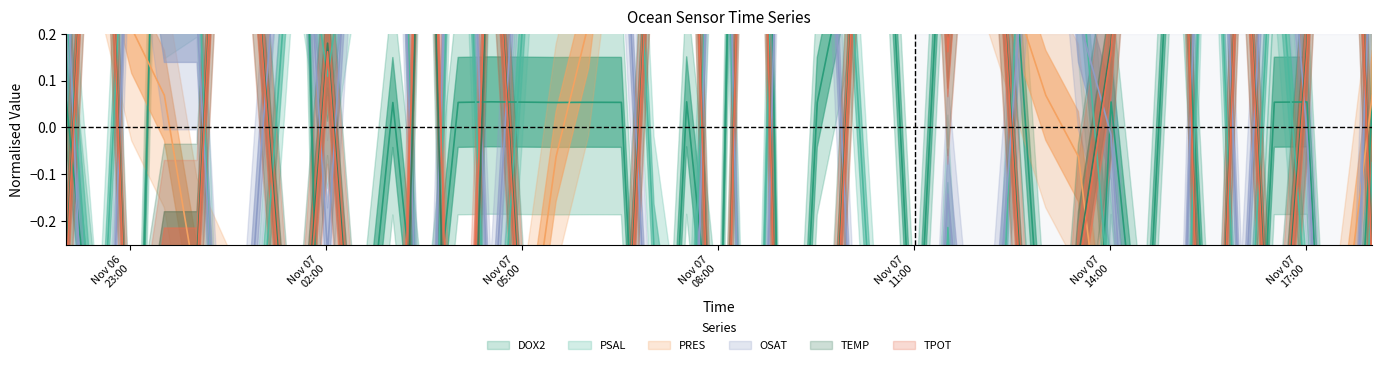

List the series in order of their peak value, lowest first.

TEMP, TPOT, PSAL, OSAT, PRES, DOX2